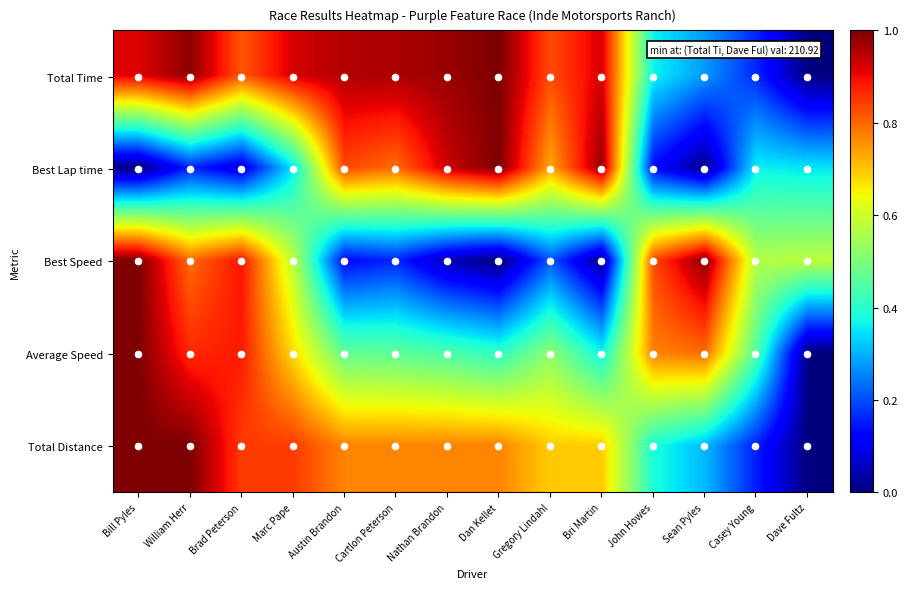

Which label corresponds to the largest value in the chart?

Dan Kellet